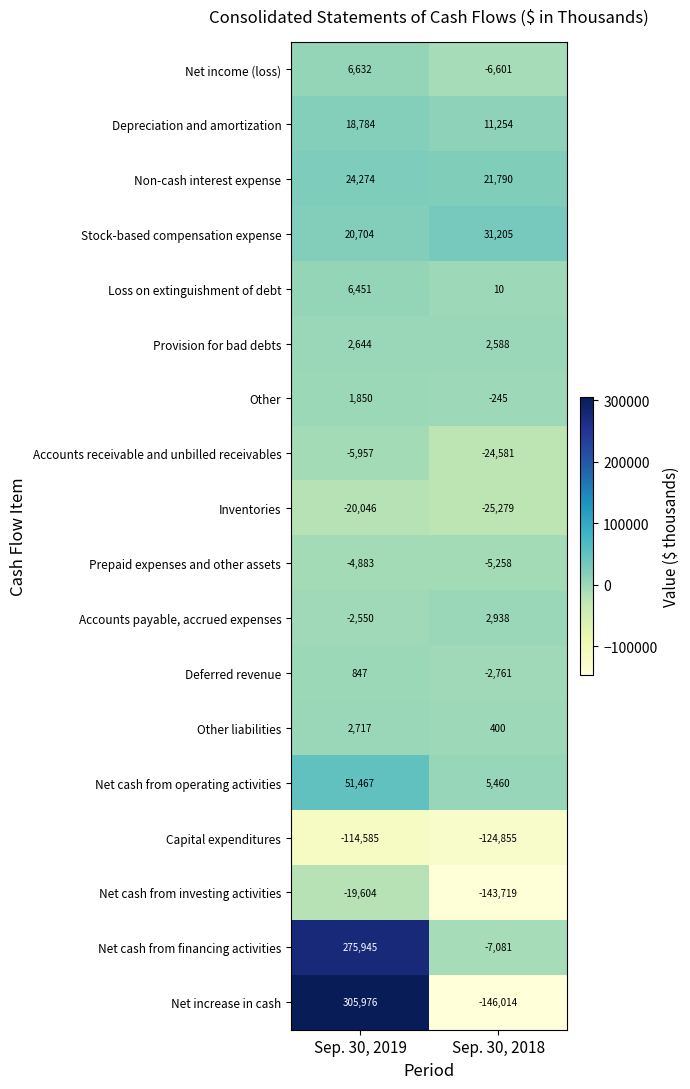

Which series has the largest total across all categories?

Net cash from financing activities